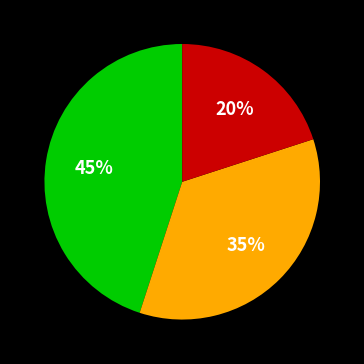

Is there a majority slice in this chart?

No